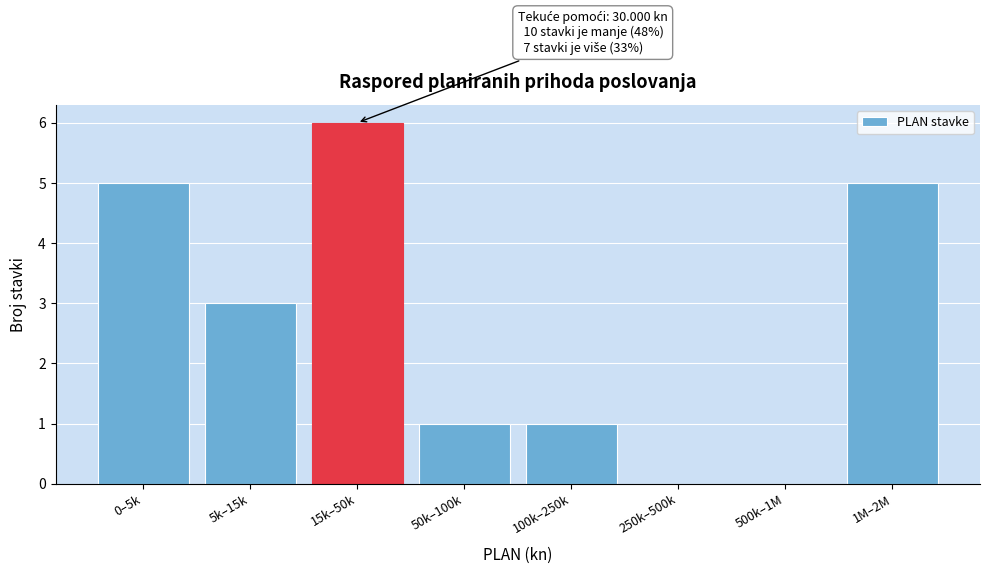

Reading left to right, what are all the values shown in this chart?

0–5k=5	5k–15k=3	15k–50k=6	50k–100k=1	100k–250k=1	250k–500k=0	500k–1M=0	1M–2M=5